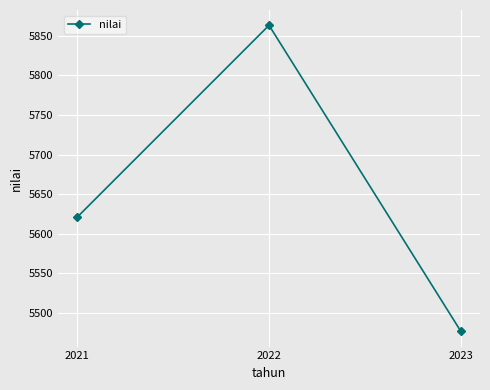

What is the sum of all values?

16961